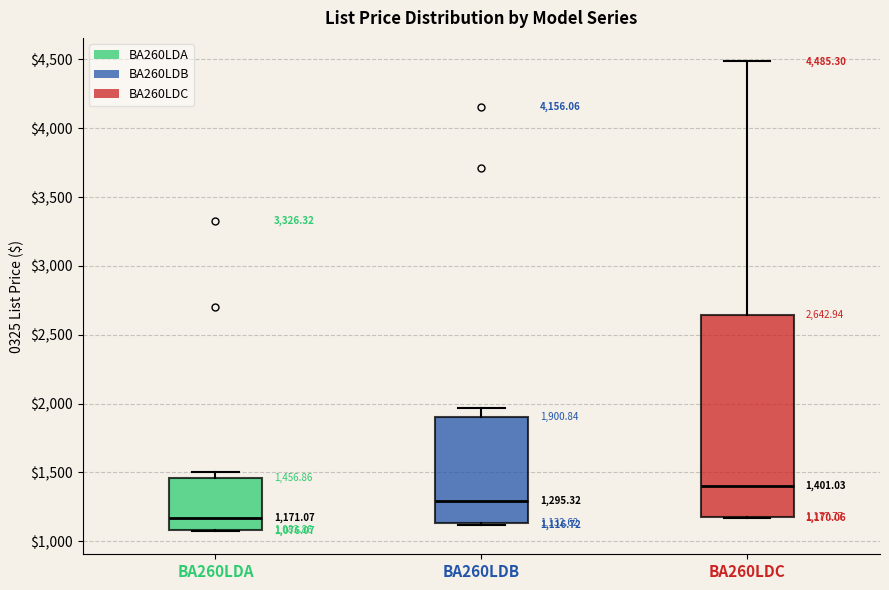

Comparing the boxes themselves (not the whiskers), which one is the tallest?

BA260LDC